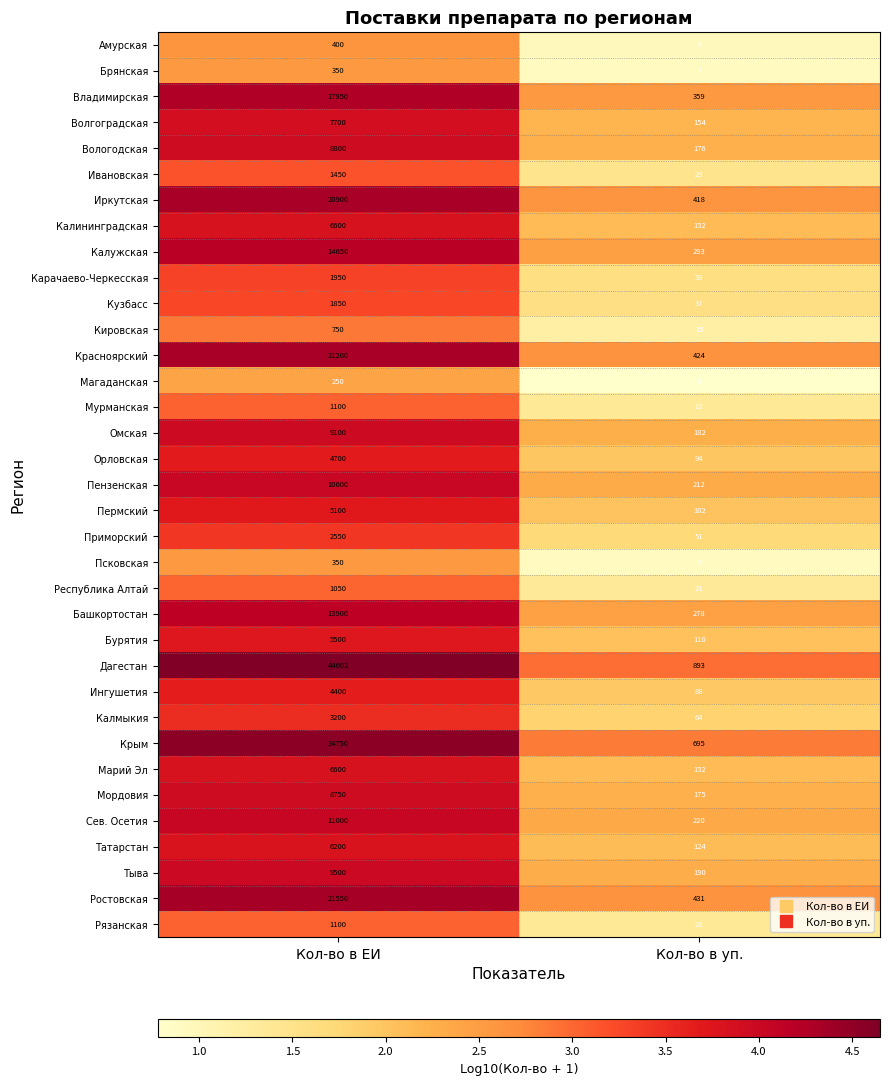

At which category does the chart reach its minimum across all series?

Кол-во в уп.